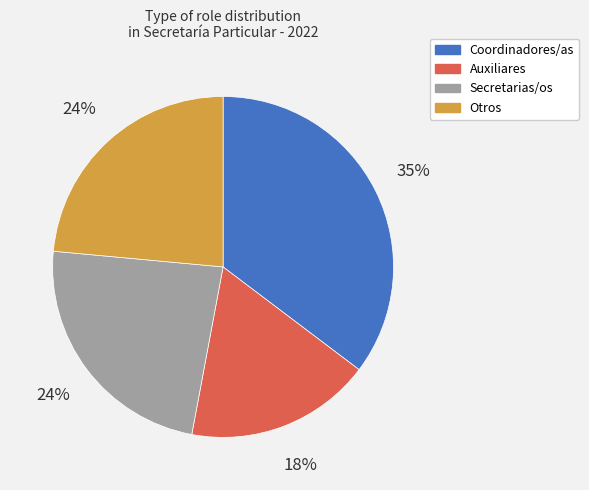

To the nearest percent, what is the average slice percentage?

25%